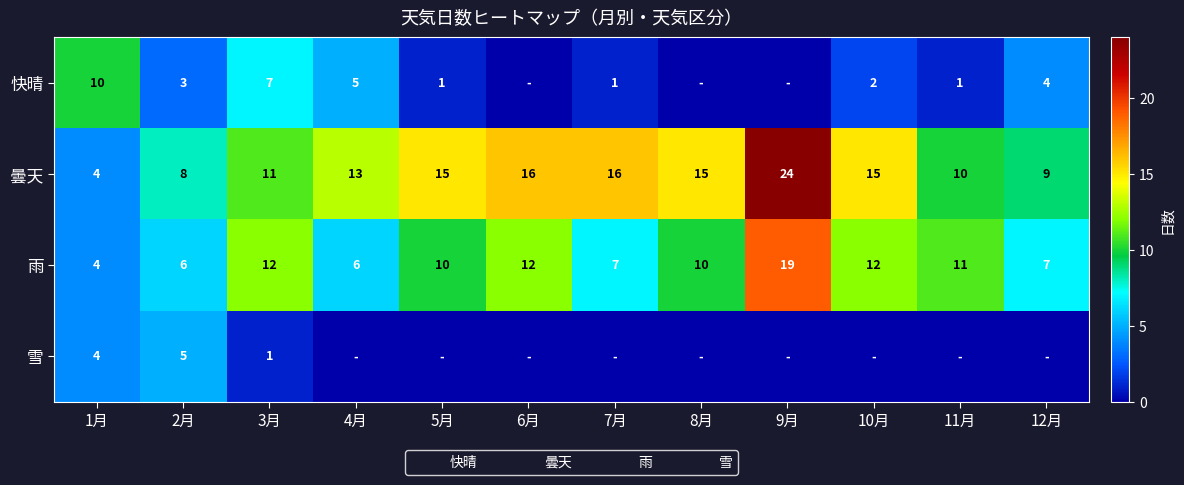

Which has a higher value, 12月 or 9月?

12月